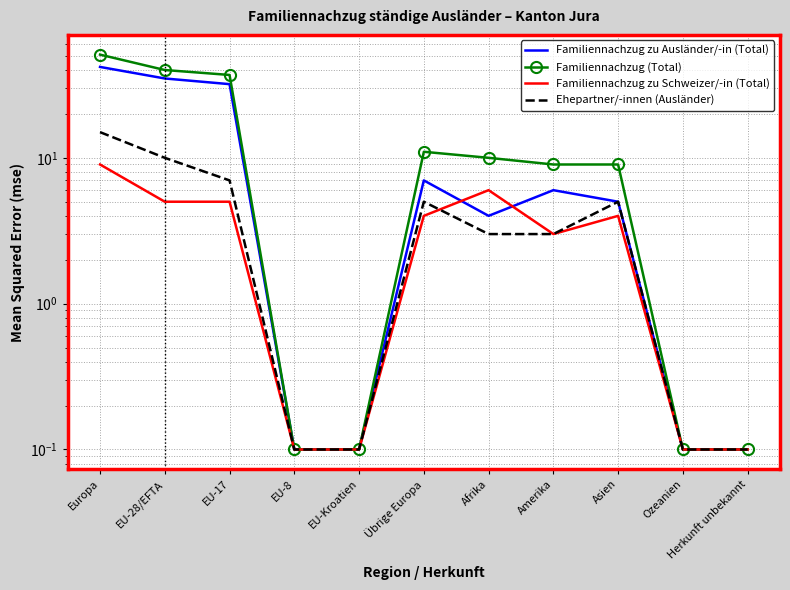

List the series in order of their peak value, lowest first.

Familiennachzug zu Schweizer/-in (Total), Ehepartner/-innen (Ausländer), Familiennachzug zu Ausländer/-in (Total), Familiennachzug (Total)